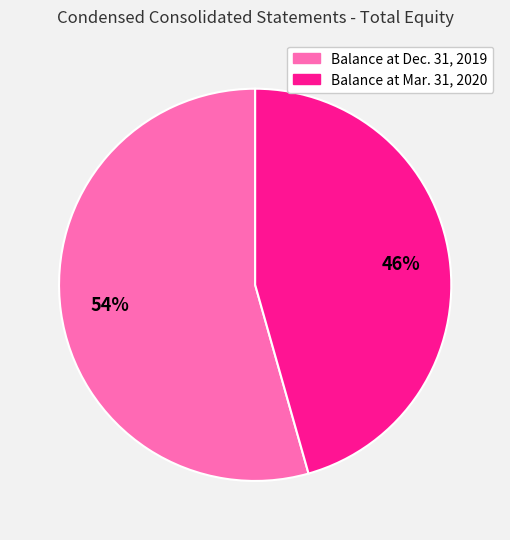

What is the smallest slice in the pie chart?

Balance at Mar. 31, 2020